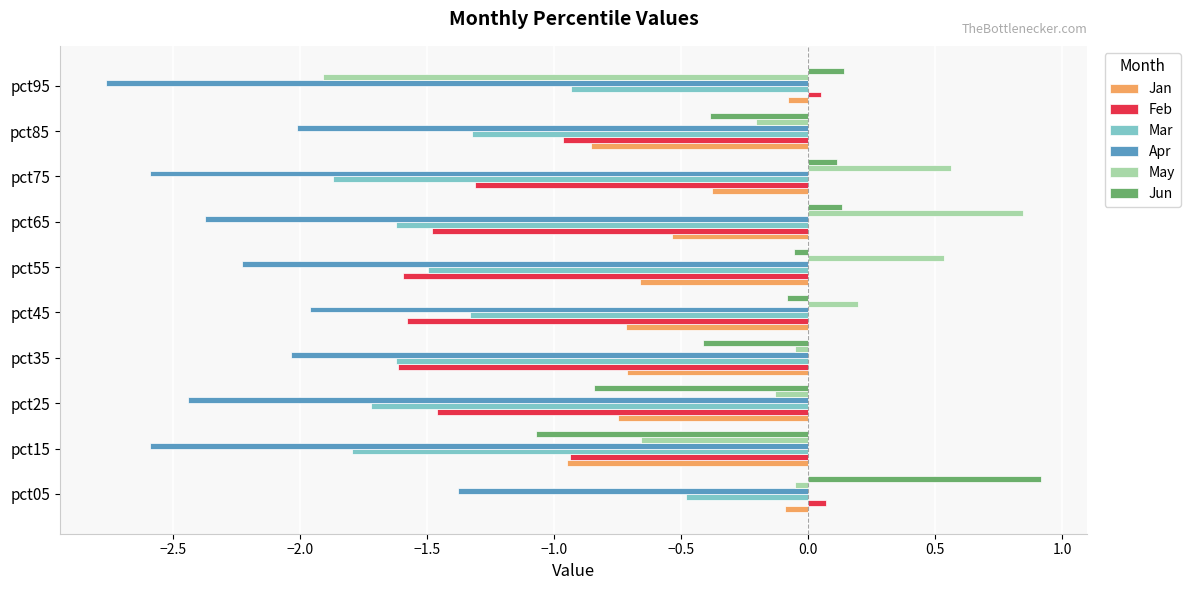

Which series has the largest range (max minus min)?

May